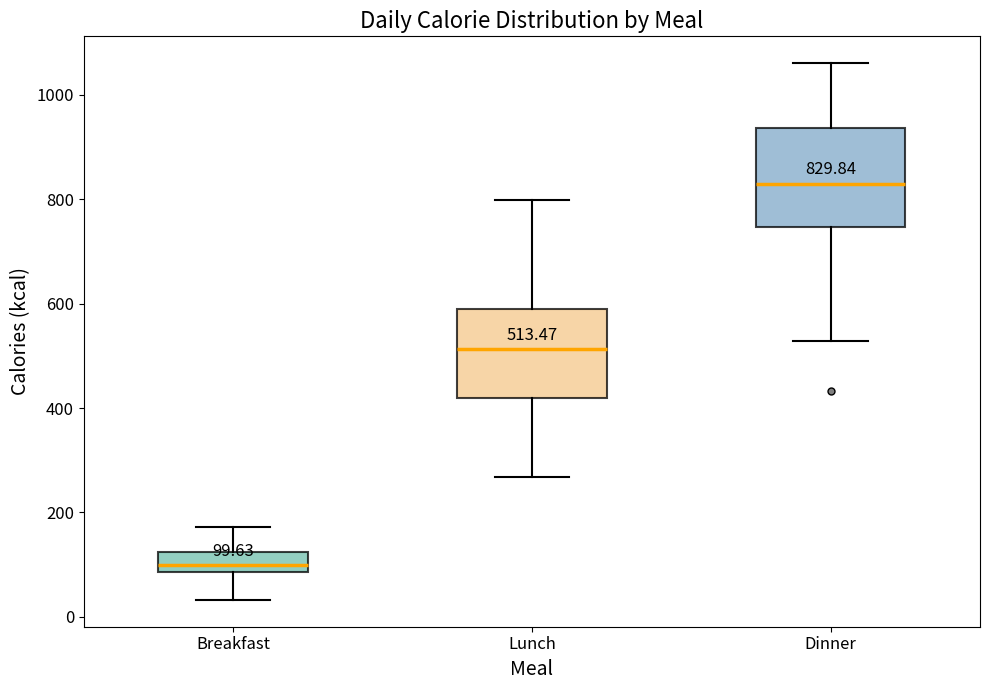

Which box's median line is the highest?

Dinner